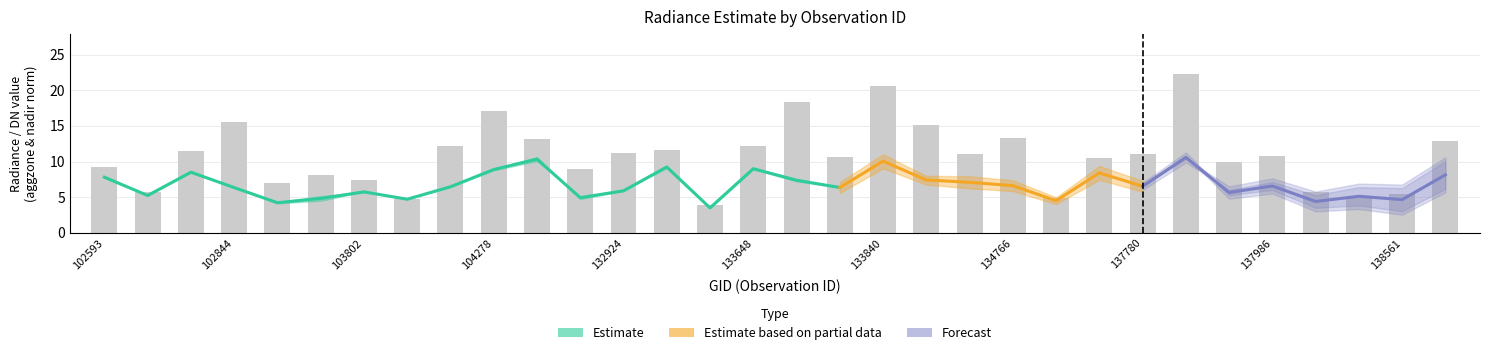

How many values in the rade9_mult_nadir_norm series exceed 6?

19